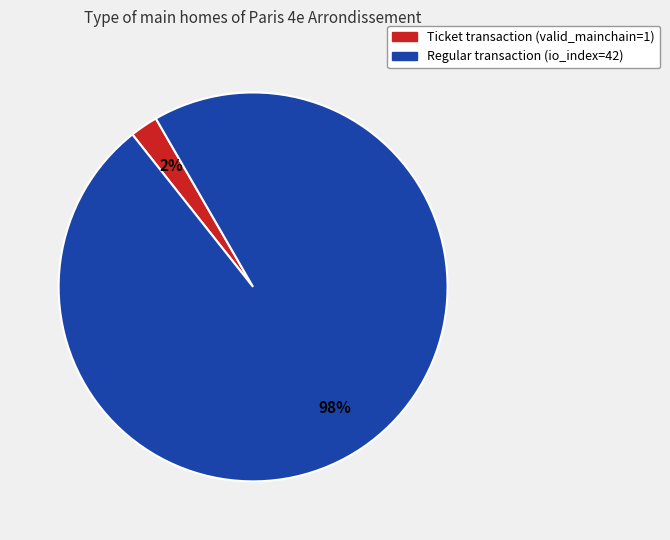

Is there a majority slice in this chart?

Yes